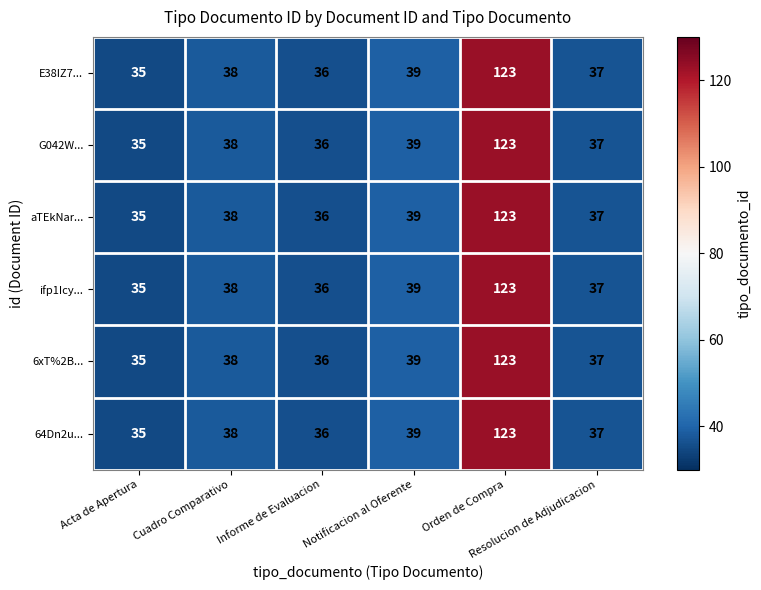

What is the greatest value displayed?

123